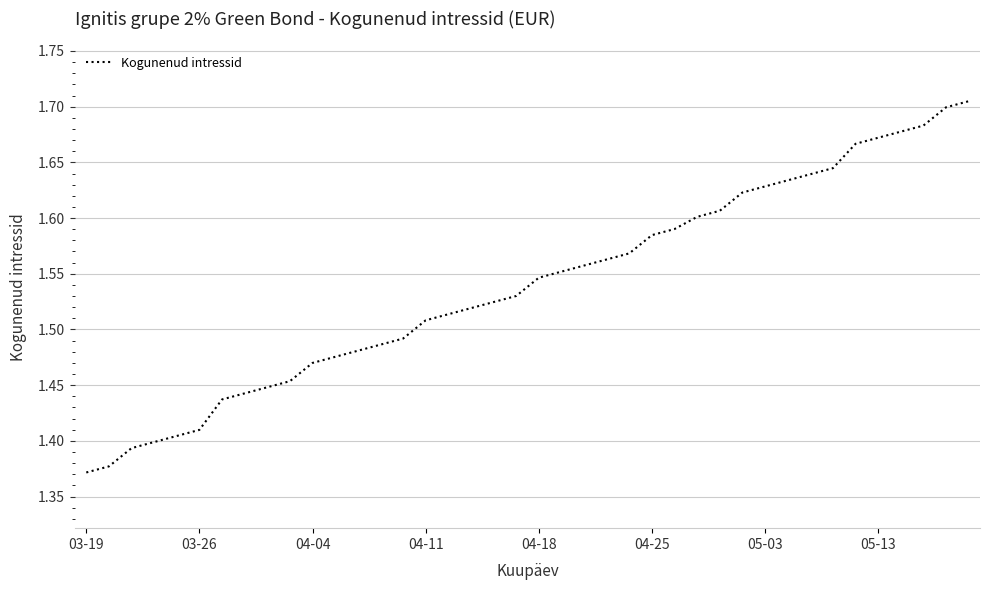

Does the chart display data point markers on the line(s)?

No